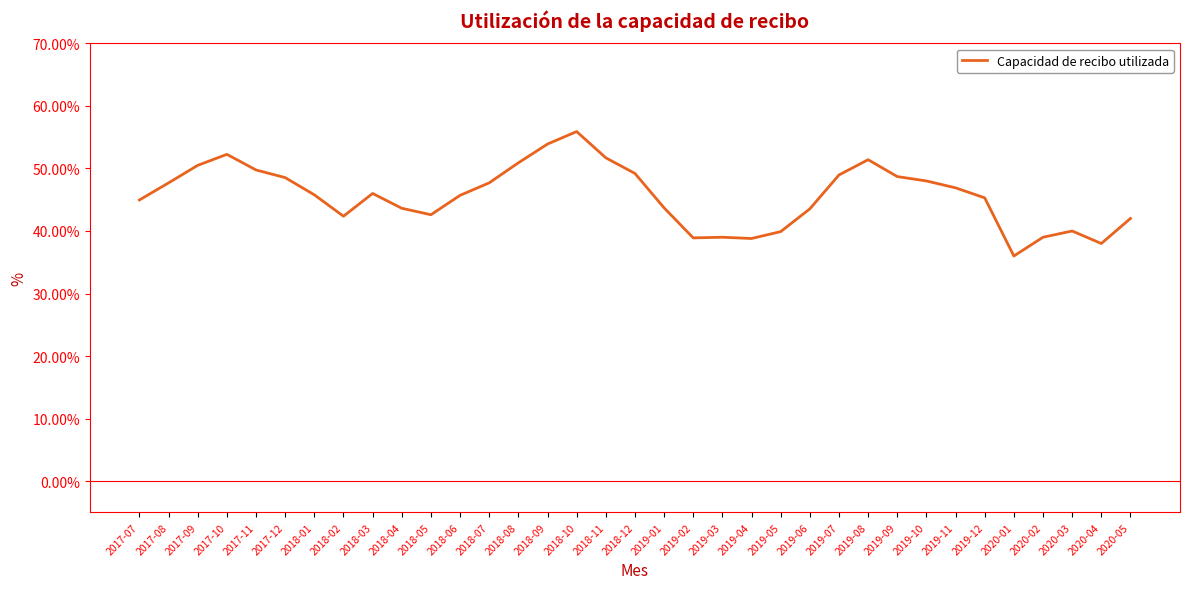

Reading left to right, what are all the values shown in this chart?

0.4	0.5	0.5	0.5	0.5	0.5	0.5	0.4	0.5	0.4	0.4	0.5	0.5	0.5	0.5	0.6	0.5	0.5	0.4	0.4	0.4	0.4	0.4	0.4	0.5	0.5	0.5	0.5	0.5	0.5	0.4	0.4	0.4	0.4	0.4